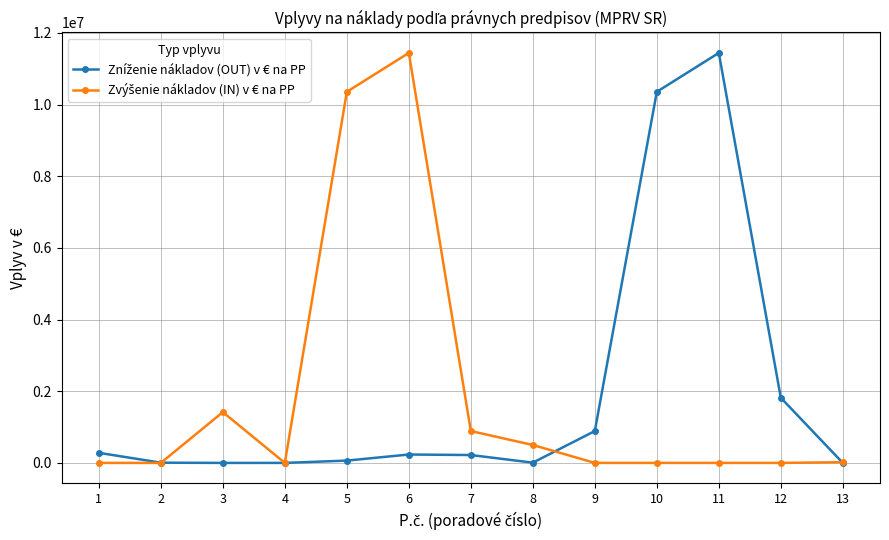

What is the greatest value displayed?

11439648